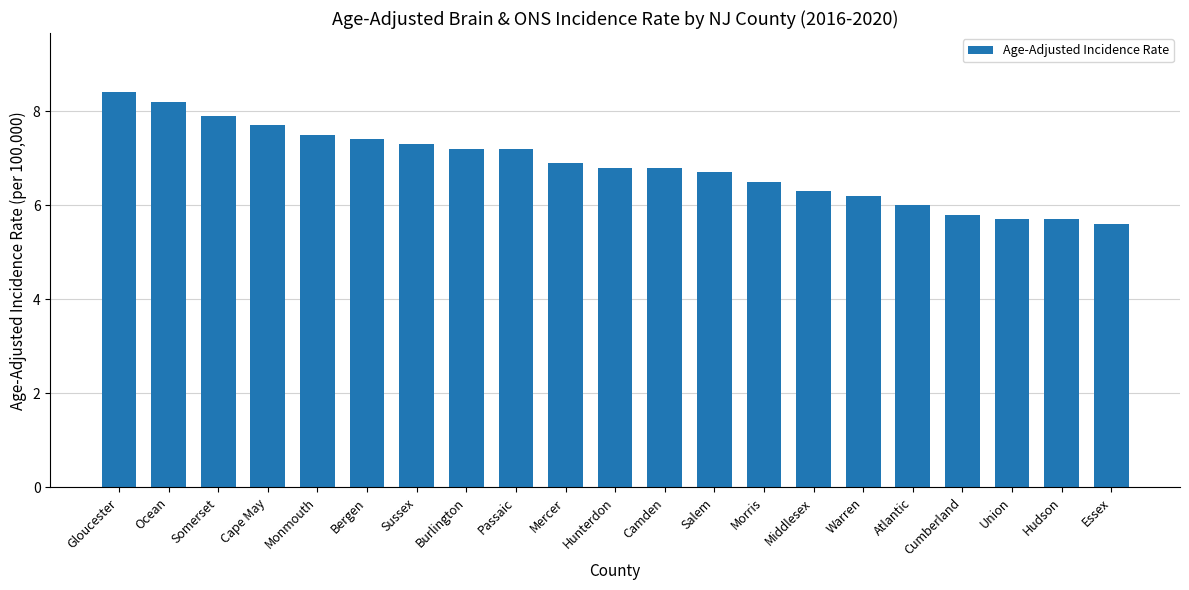

At which category does the chart reach its minimum across all series?

Essex